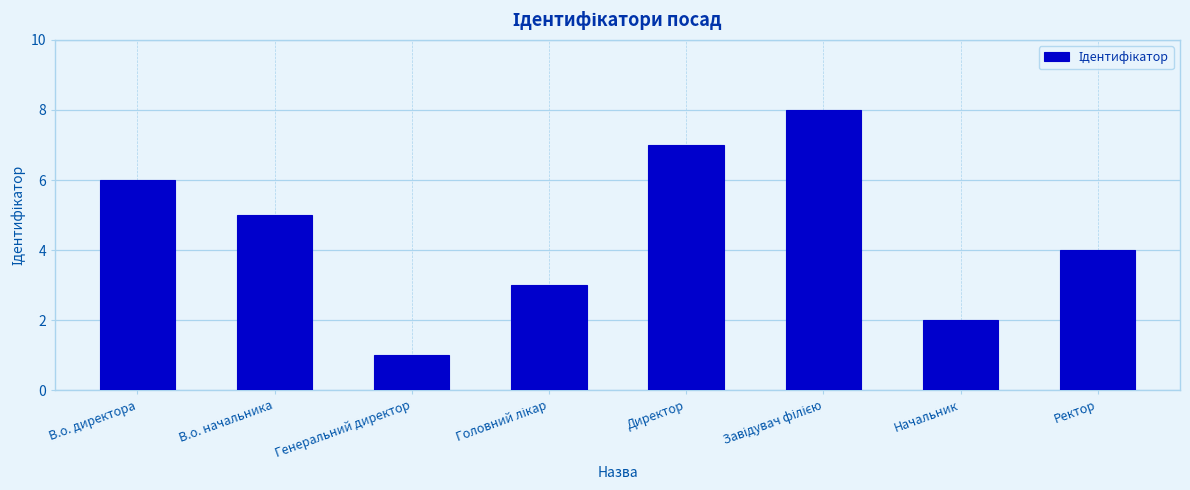

Reading left to right, list all the values displayed in this chart.

6	5	1	3	7	8	2	4